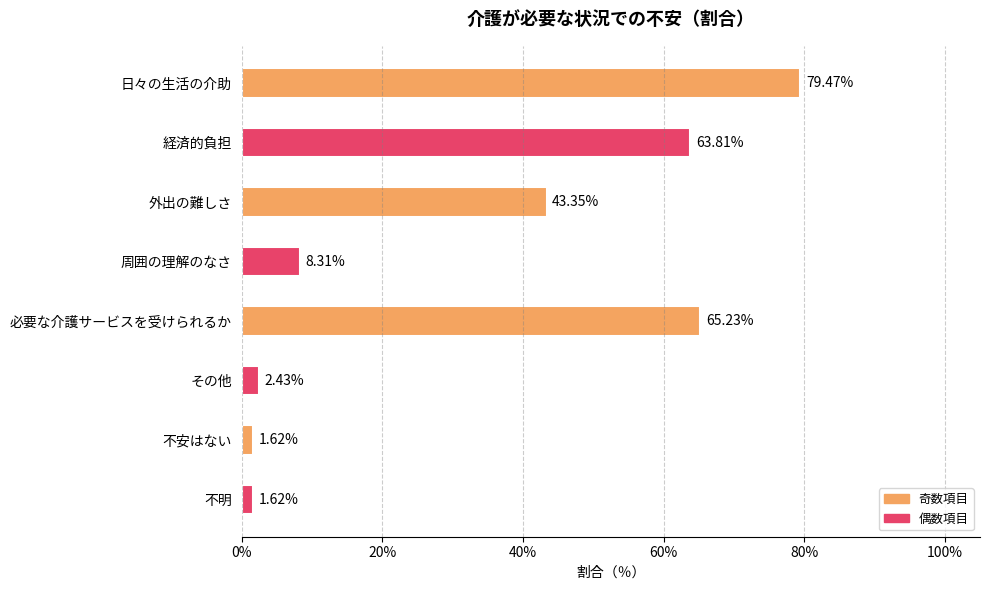

Which has a higher value, 外出の難しさ or 必要な介護サービスを受けられるか?

必要な介護サービスを受けられるか